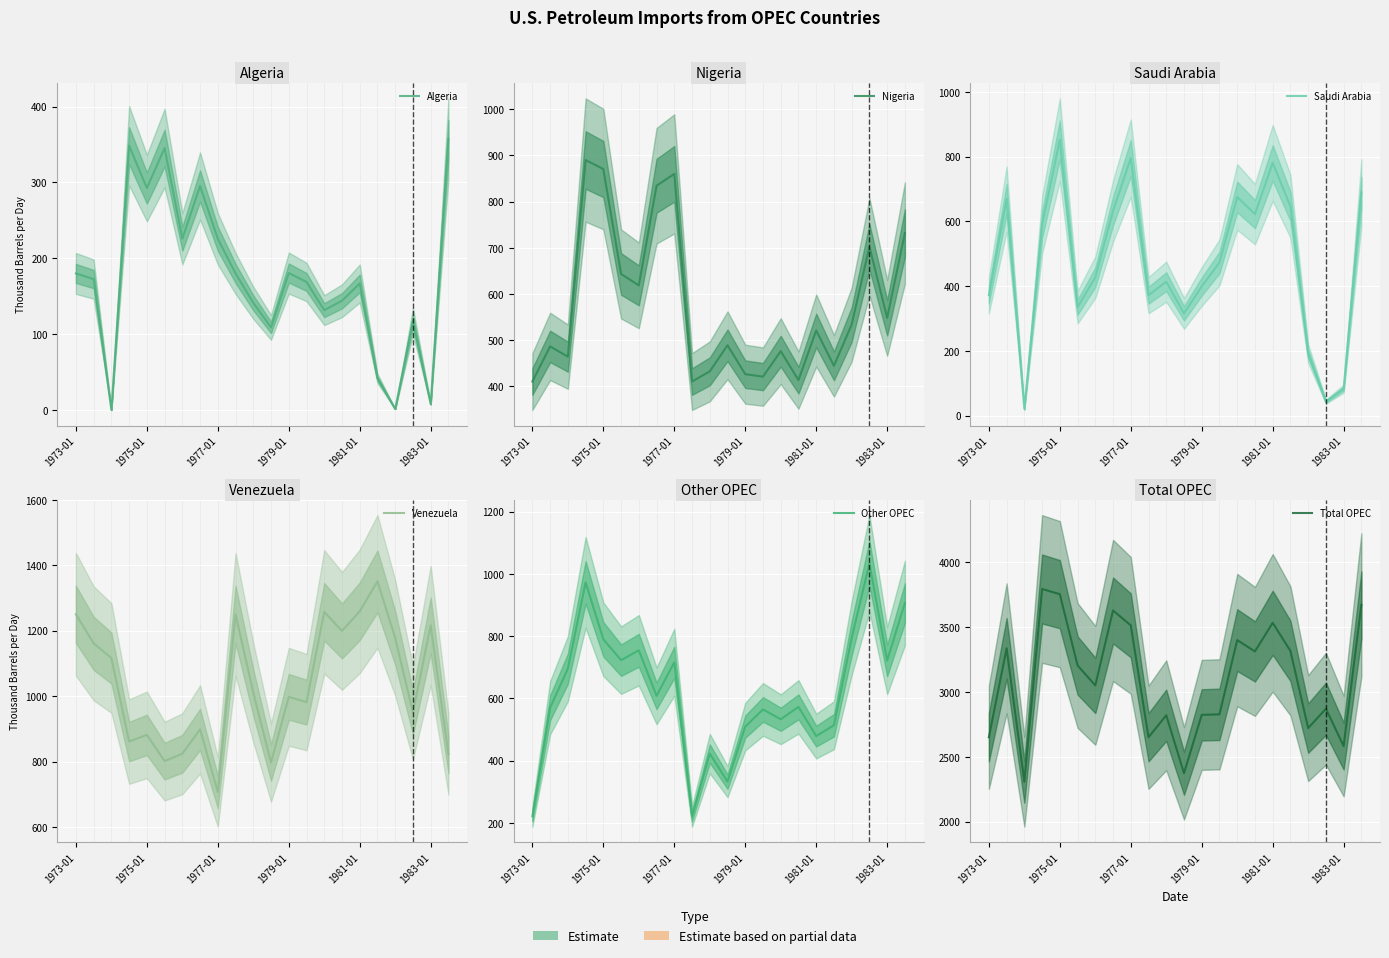

How many data points in Venezuela are above 1010?

11